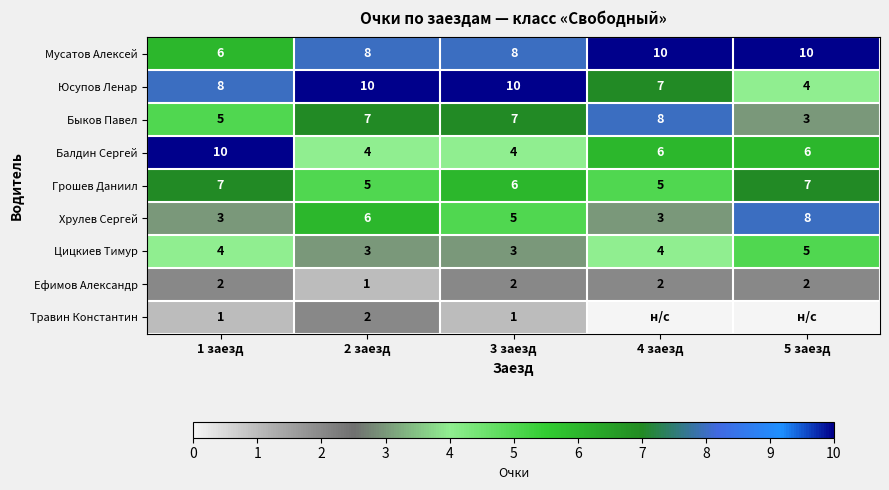

What is the difference between the maximum and minimum values in the Быков Павел series?

5